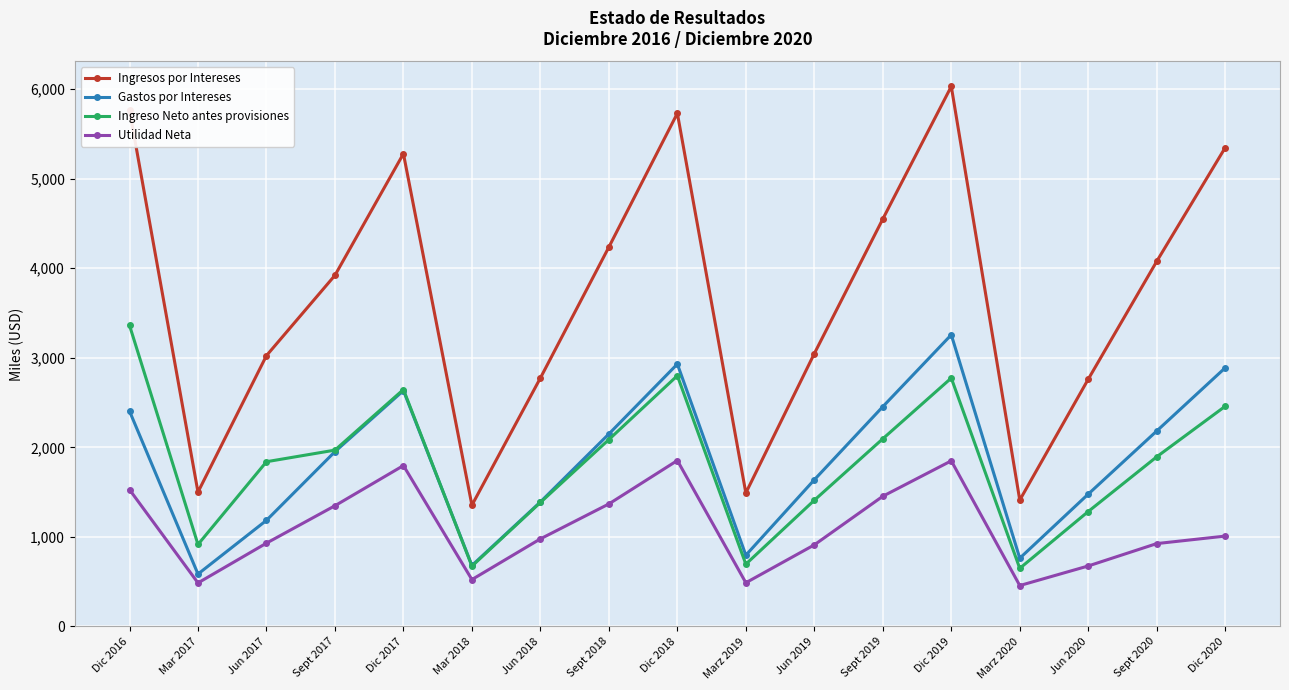

What is the label of the 10th point from the left?

Marz 2019